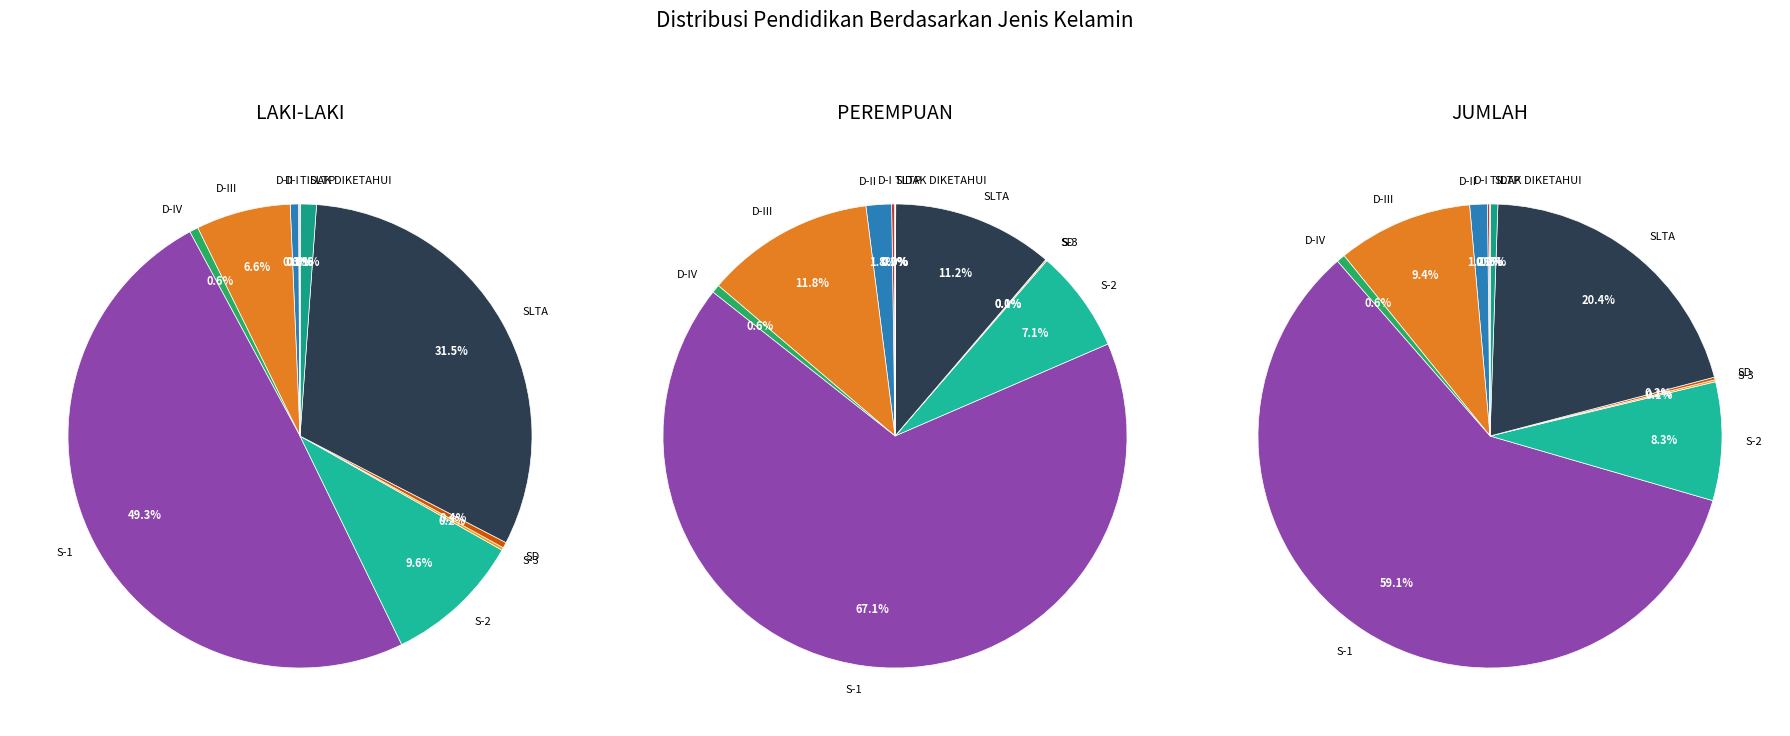

What percentage is NOT represented by 10?

100.0%